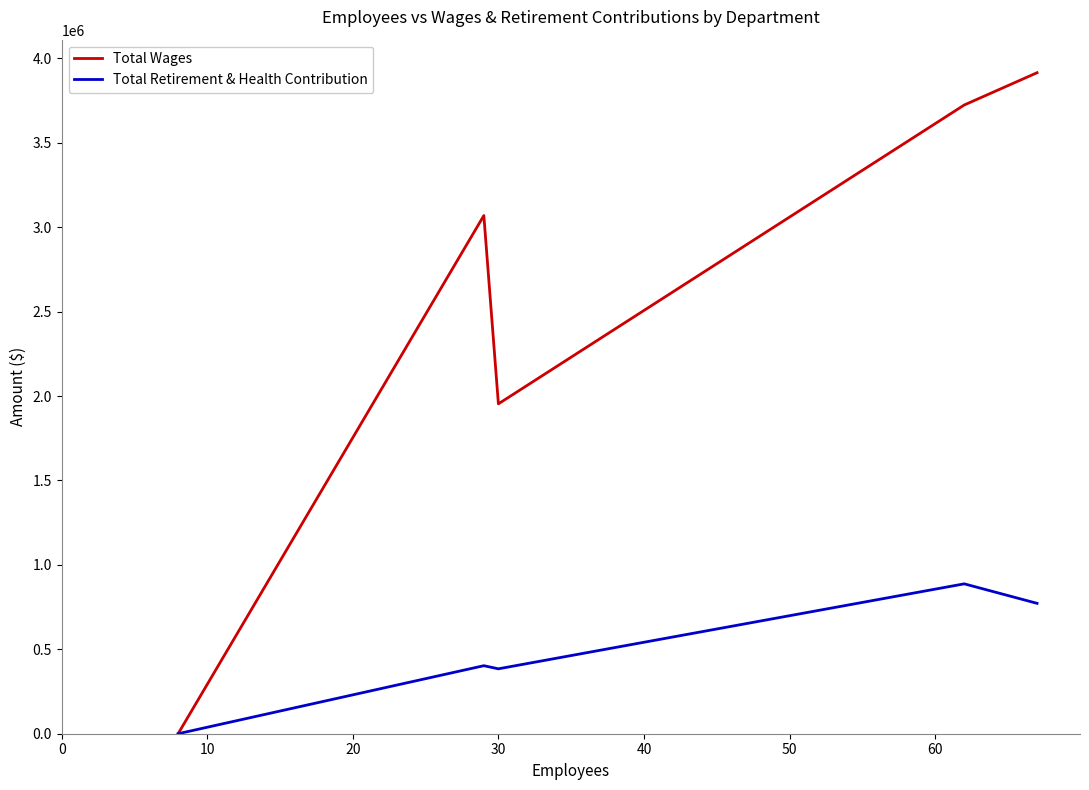

What are all the series names shown in the legend?

Total Wages, Total Retirement & Health Contribution